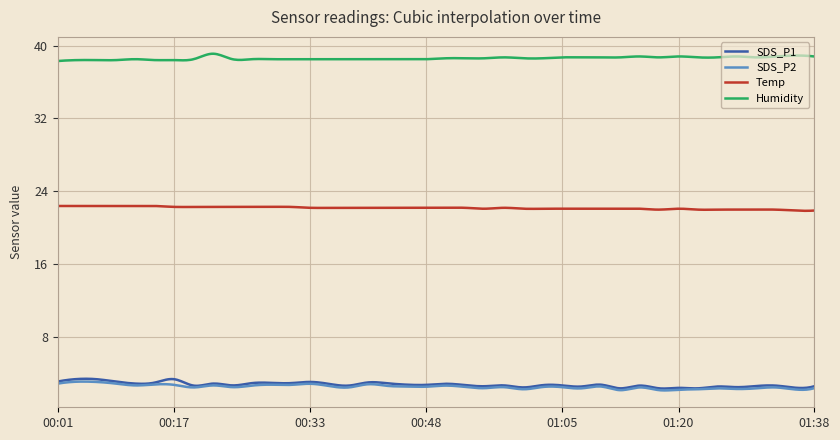

Which series has the largest total across all categories?

Humidity